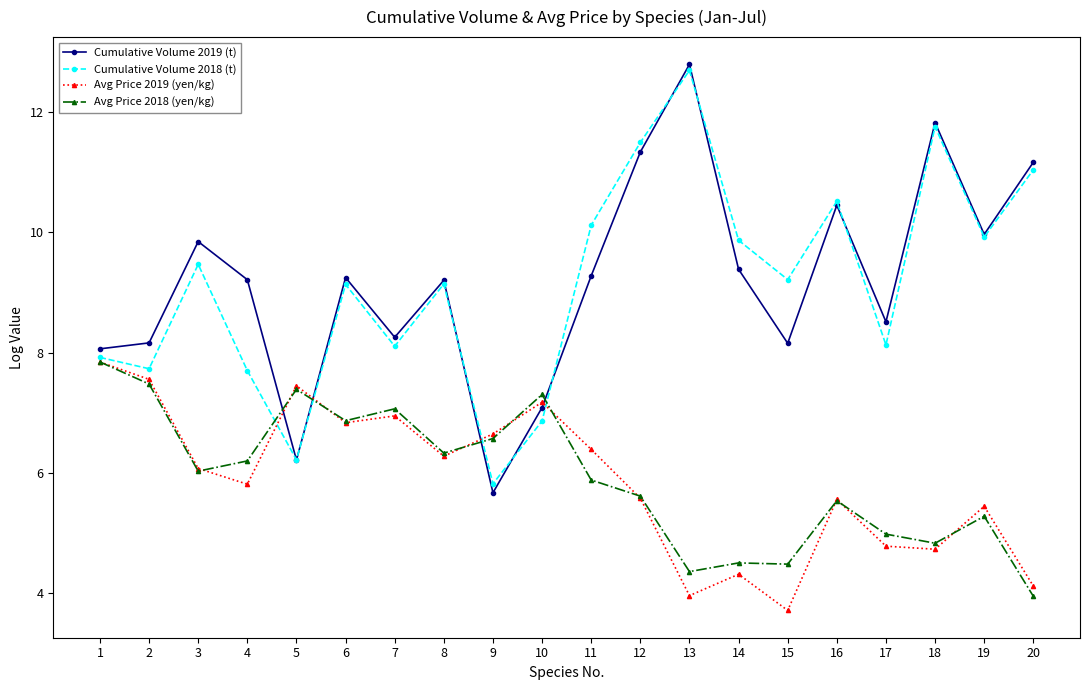

Between 2 and 18, which series saw the biggest shift?

Cumulative Volume 2018 (t)